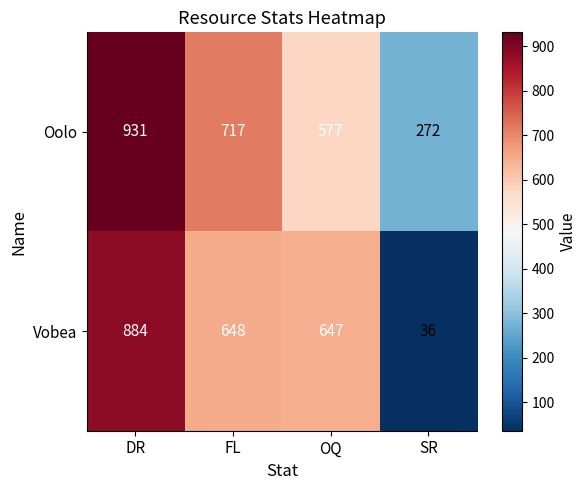

Which label corresponds to the smallest value in the chart?

SR